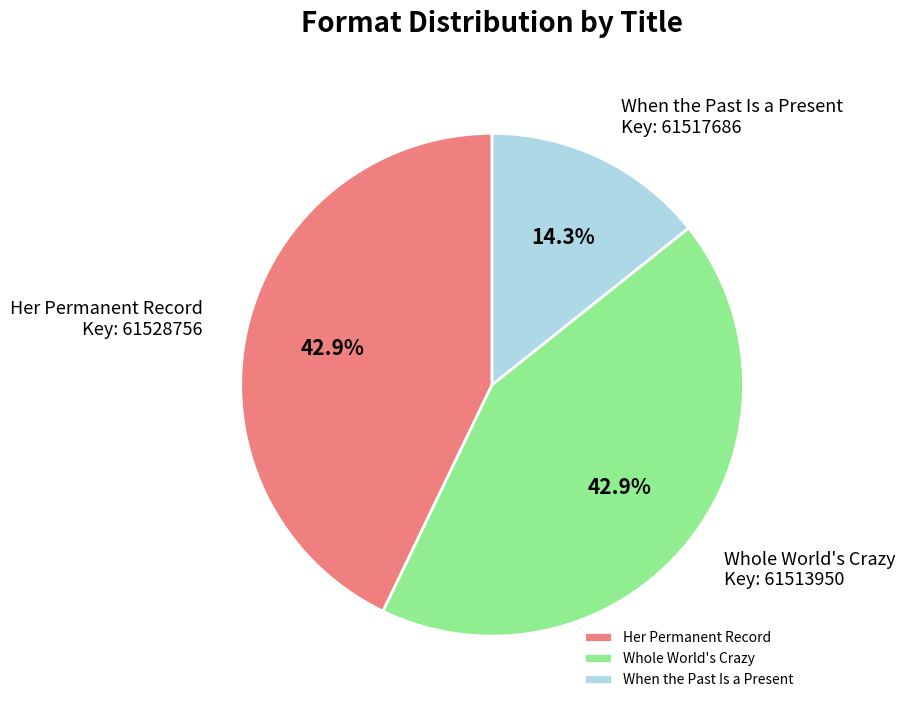

True or false: Her Permanent Record accounts for 57% of the total.

False